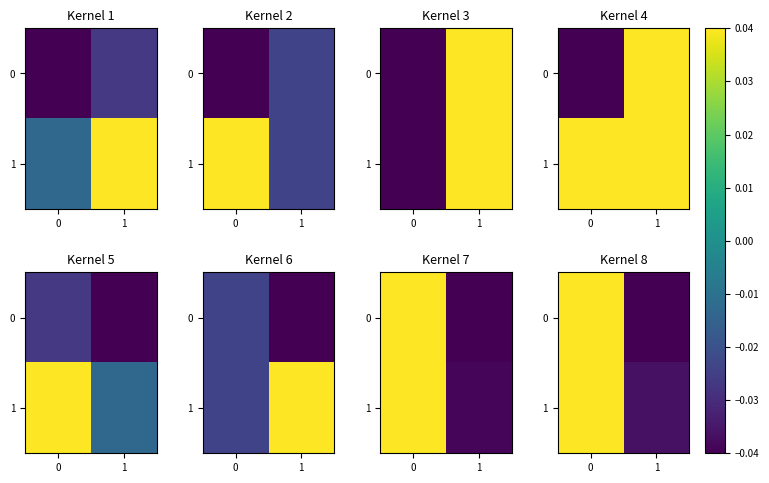

What is the total value across all series at 0?

0.1